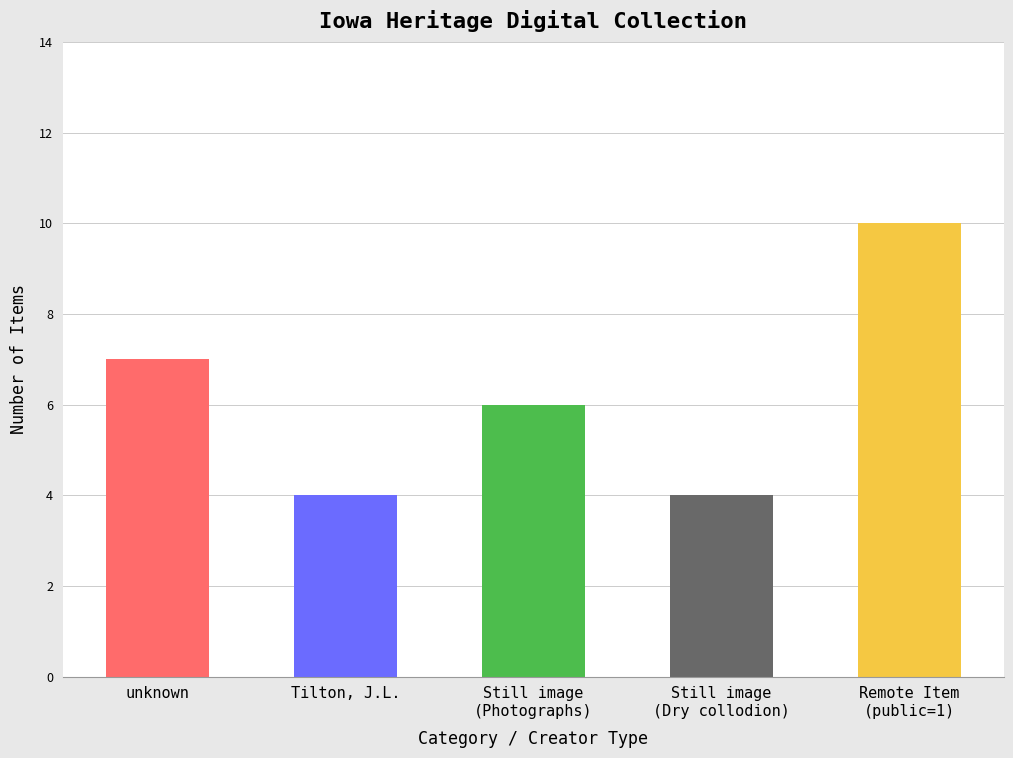

How many values are between 4 and 7?

4